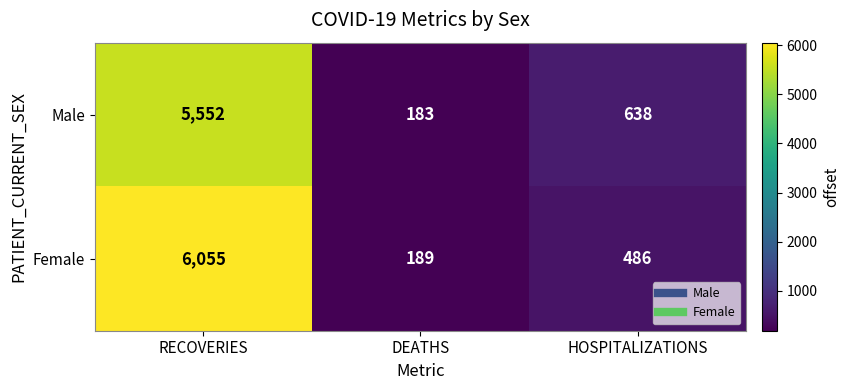

What is the smallest value displayed?

183